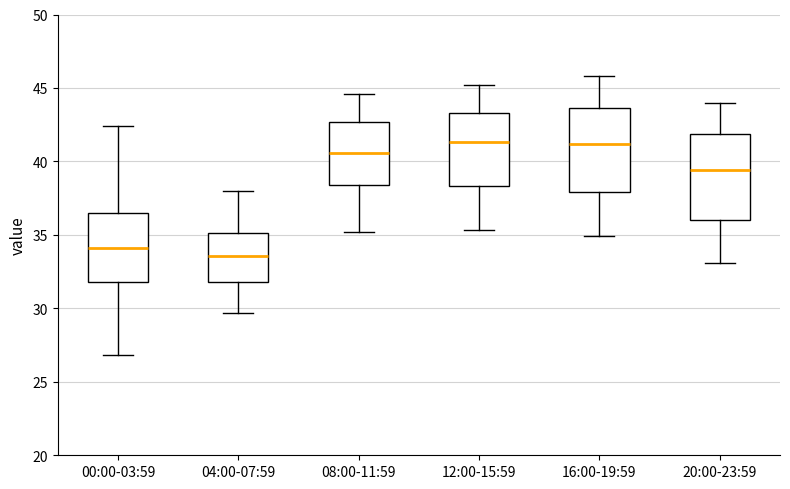

Reading left to right, transcribe this box plot: for each box, give where its median line is, the range the box spans, and where its two whiskers end, as read against the y-axis. The values are not printed on the chart, so give them approximately, as read against the axis.

00:00-03:59: median 34.0, box 32.0 to 36.5, whiskers 27.0 to 42.5
04:00-07:59: median 33.5, box 32.0 to 35.0, whiskers 29.5 to 38.0
08:00-11:59: median 40.5, box 38.5 to 42.5, whiskers 35.0 to 44.5
12:00-15:59: median 41.5, box 38.5 to 43.5, whiskers 35.5 to 45.0
16:00-19:59: median 41.0, box 38.0 to 43.5, whiskers 35.0 to 46.0
20:00-23:59: median 39.5, box 36.0 to 42.0, whiskers 33.0 to 44.0